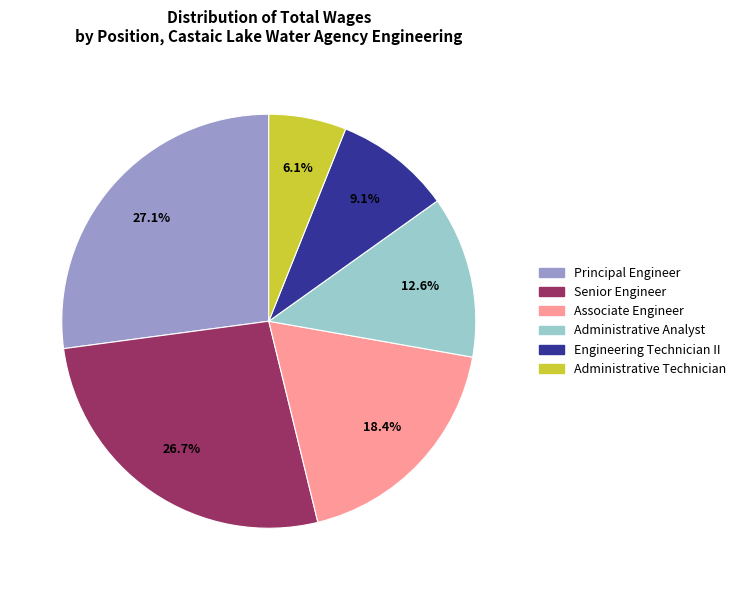

Count the number of slices in the pie.

6